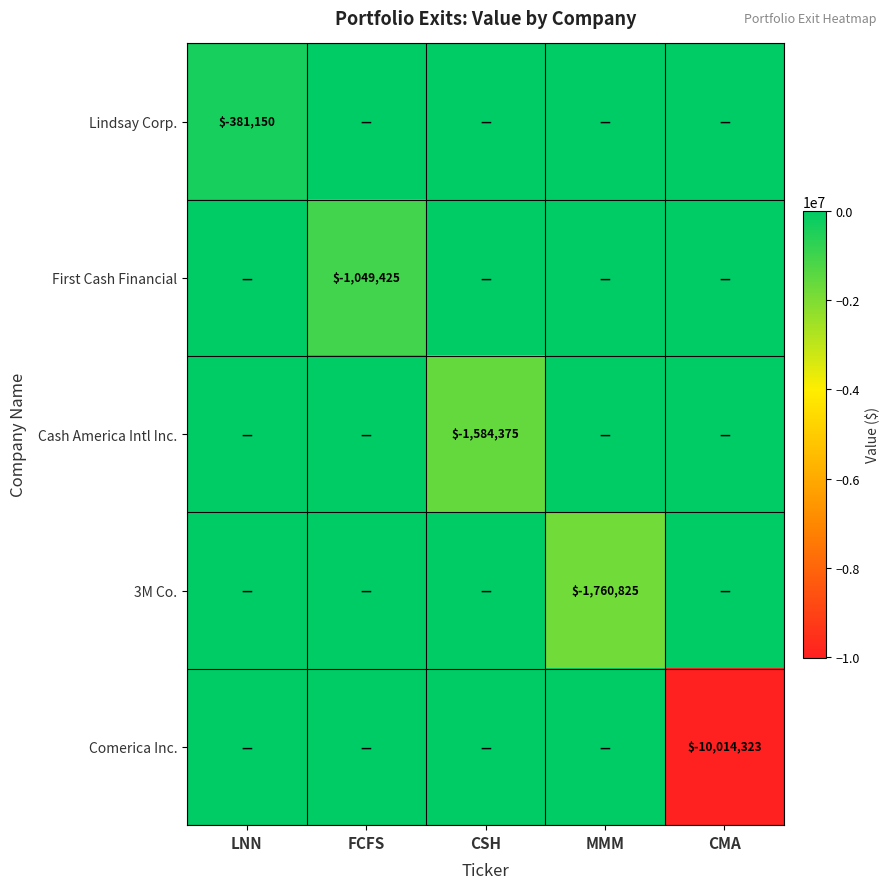

What is the spread (max minus min) of values at CMA?

10014323